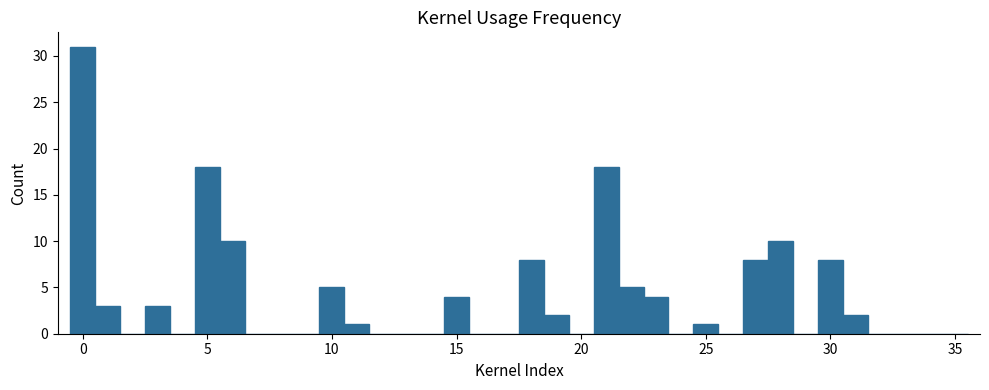

Read against the x-axis, roughly where is the centre of the tallest bar?

0.0